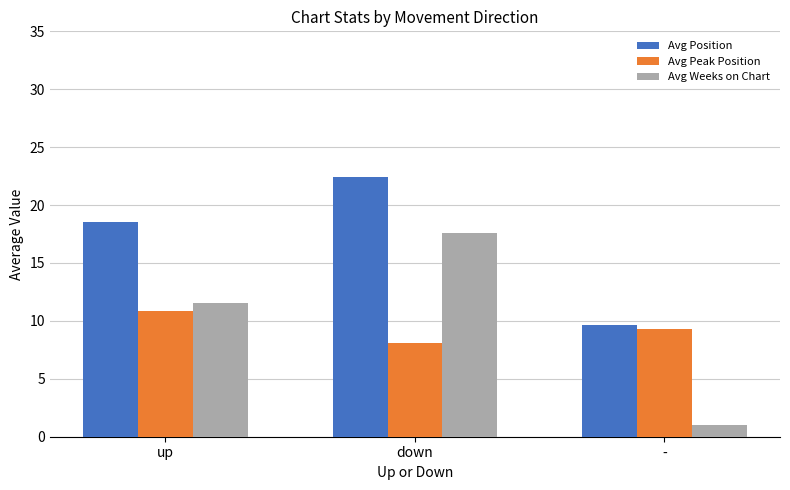

What is the label of the 2nd bar from the left?

down